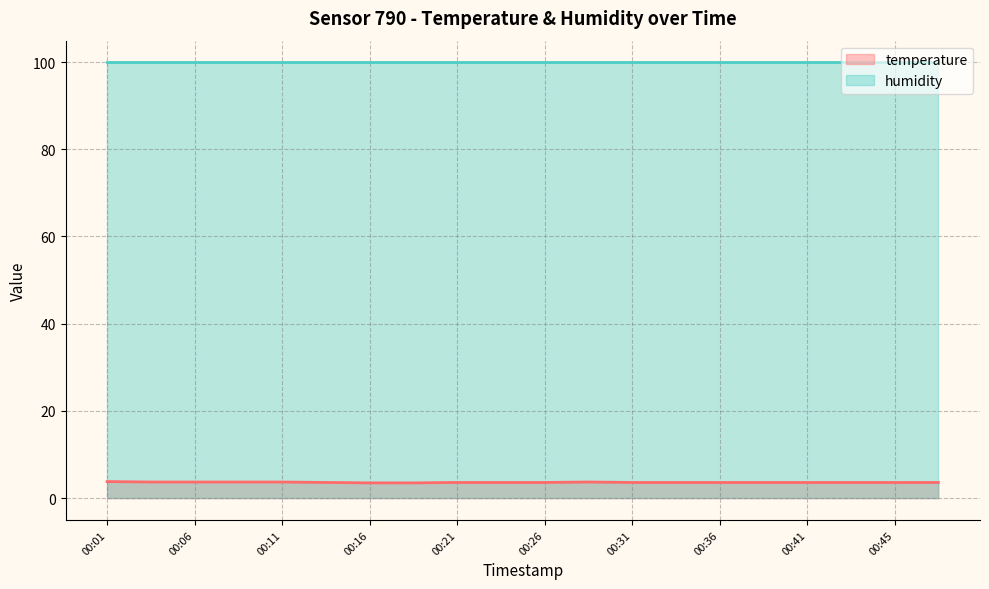

How many series are shown in this chart?

2